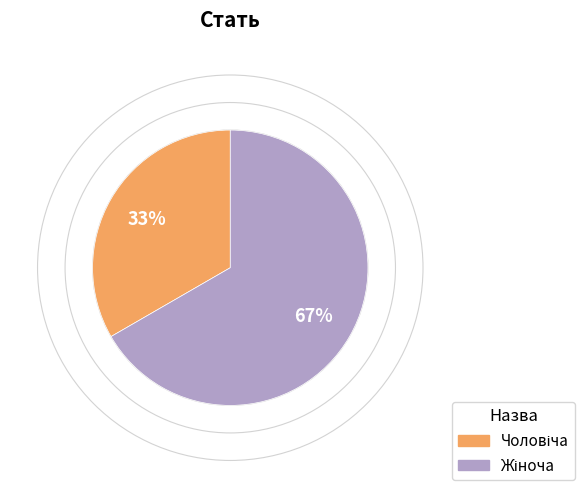

Does any single category account for the majority?

Yes